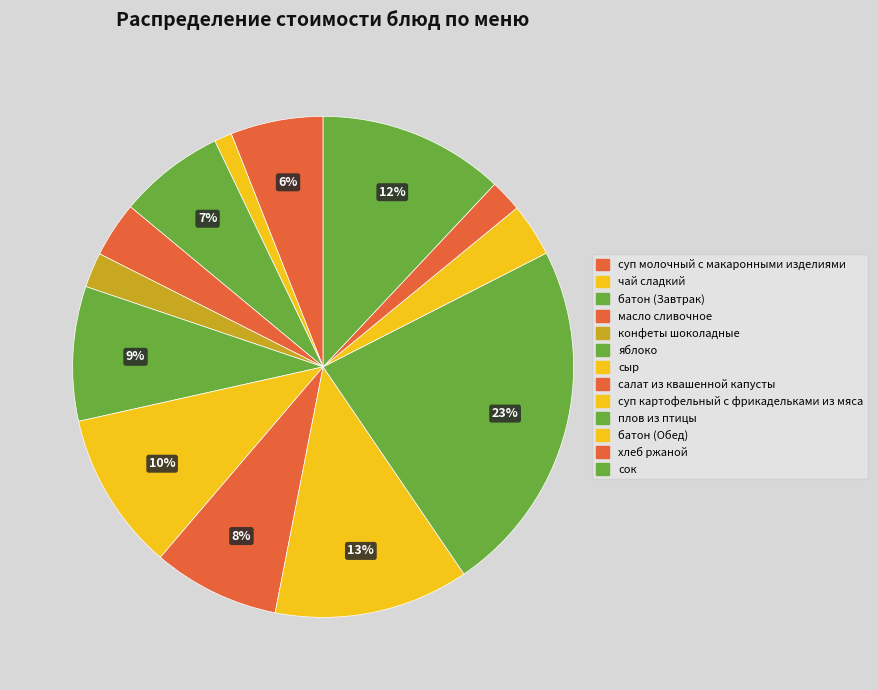

How many slices are in this pie chart?

13